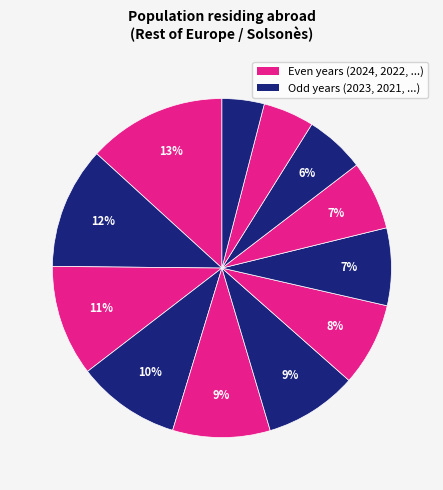

Count the number of slices in the pie.

12